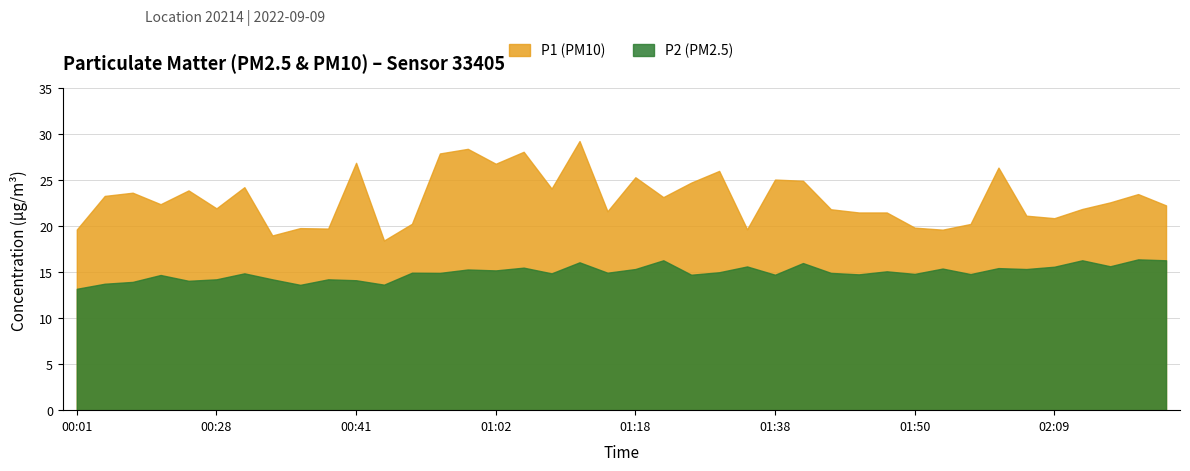

At 02:06, list the series in order from largest to smallest.

P1, P2